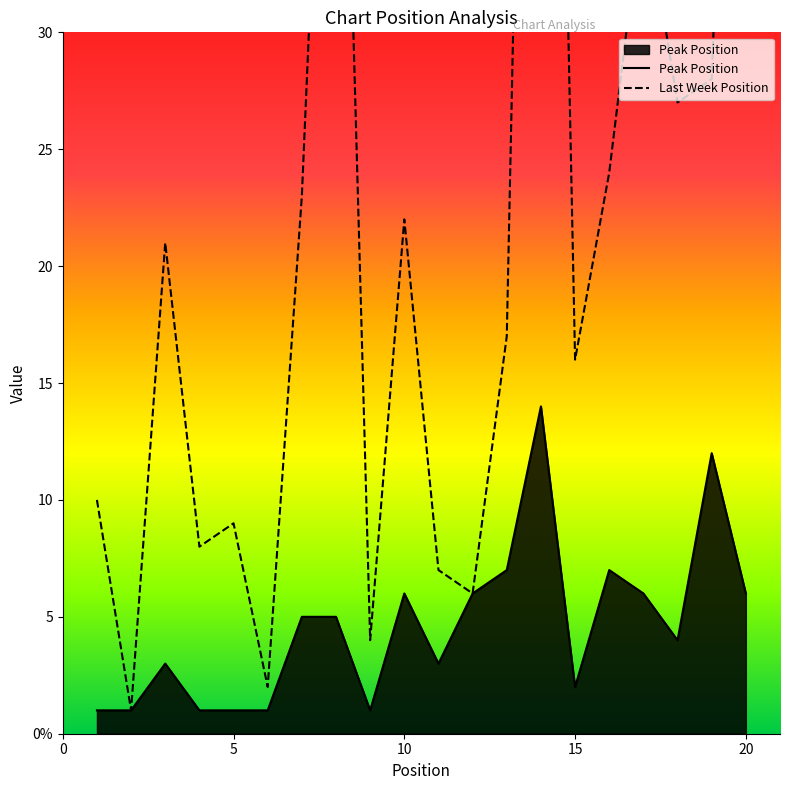

What is the minimum value for Last Week Position?

1